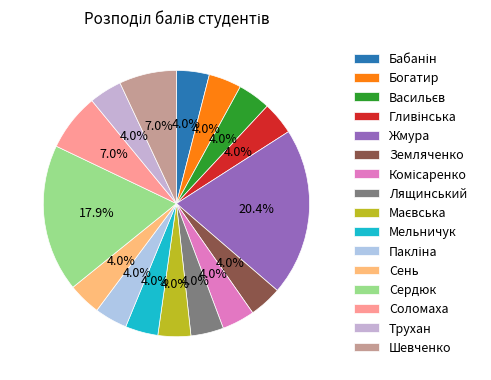

Which category has the smallest portion of the pie?

Бабанін